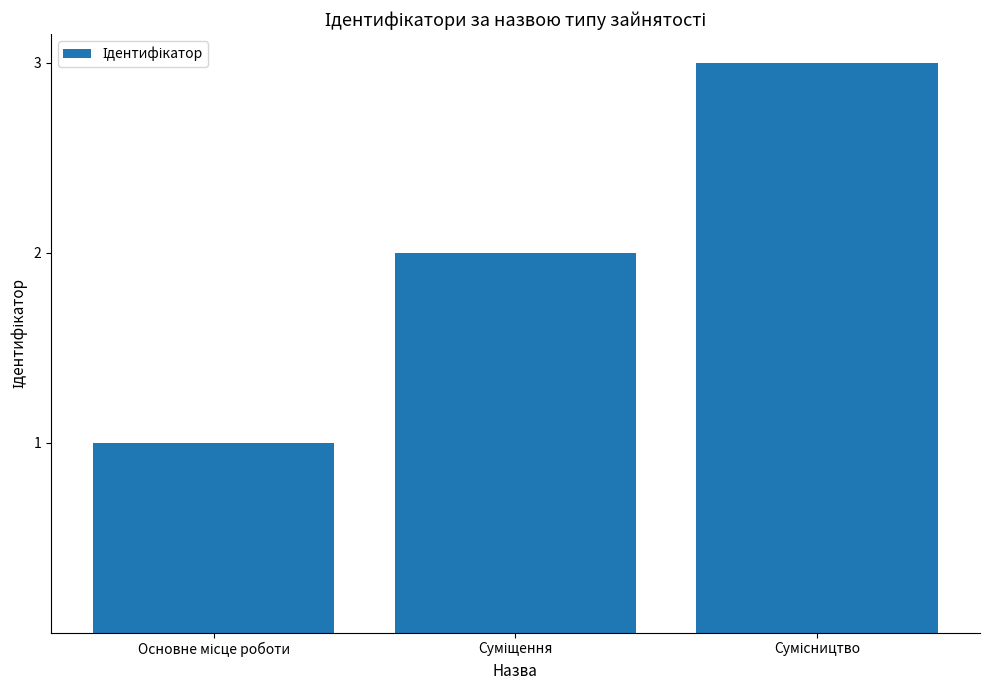

What is the maximum value shown in the chart?

3